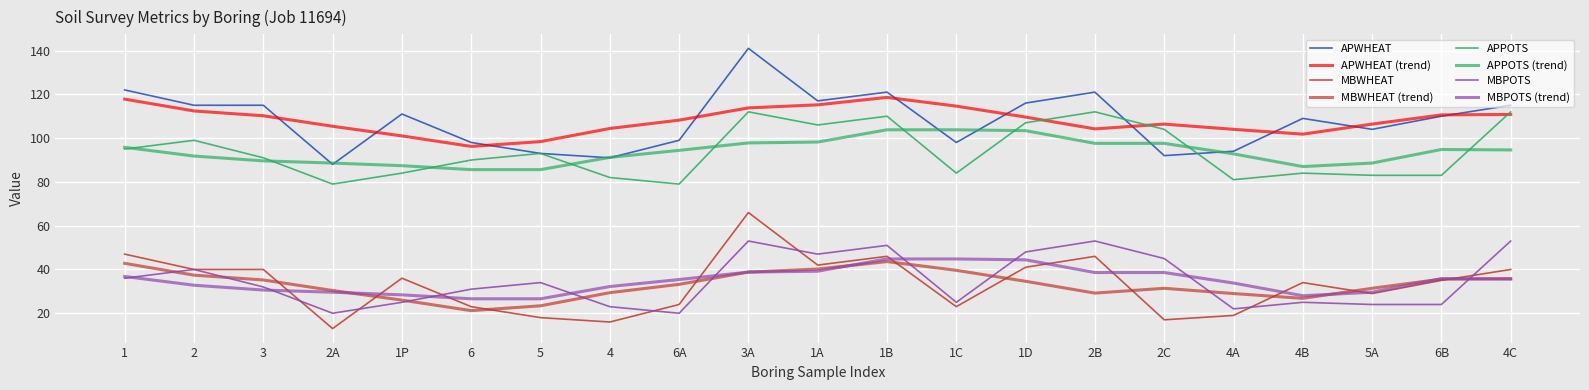

True or false: MBPOTS and APPOTS intersect in this chart.

False